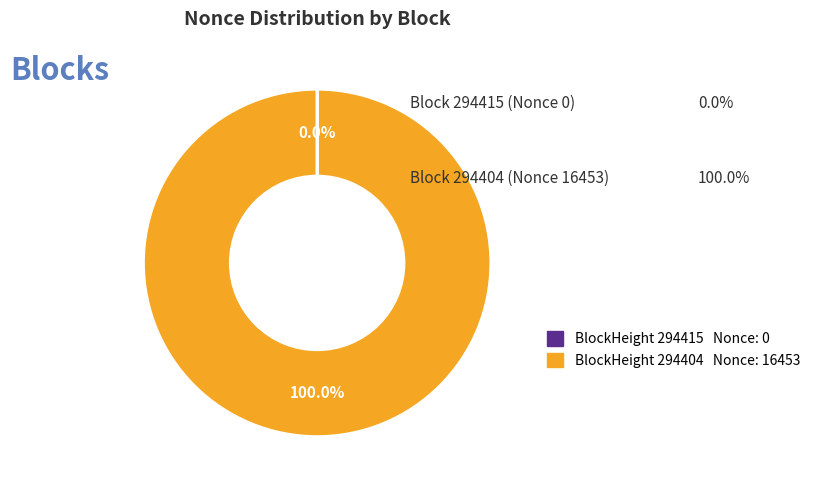

Does any single category account for the majority?

Yes